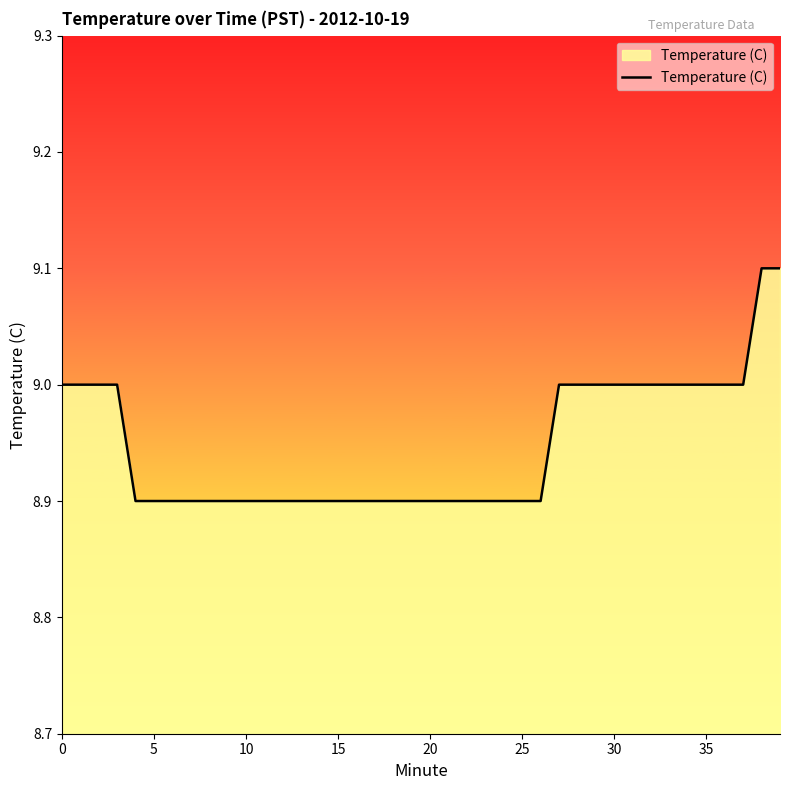

What is the smallest value displayed?

8.9